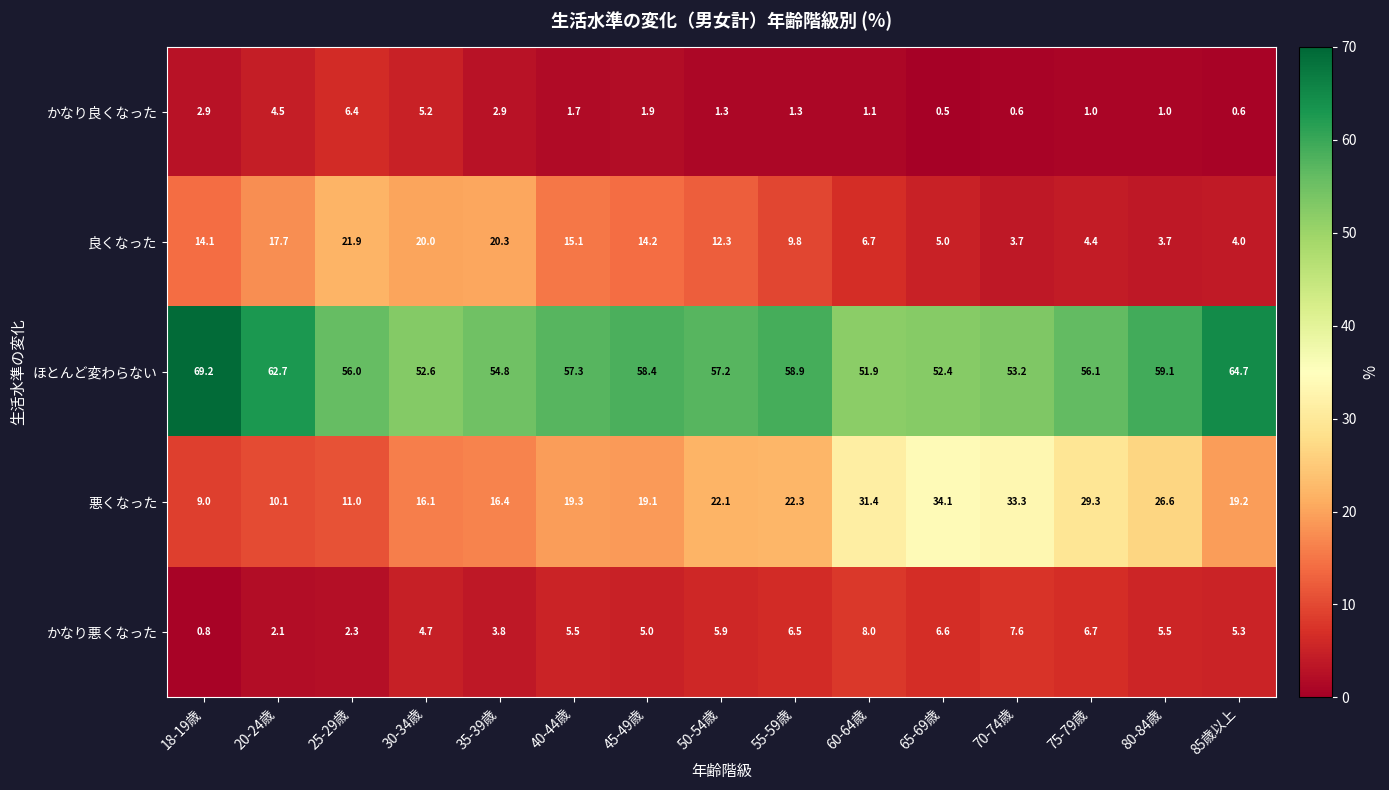

True or false: ほとんど変わらない has a value of 53.2 at 70-74歳.

True